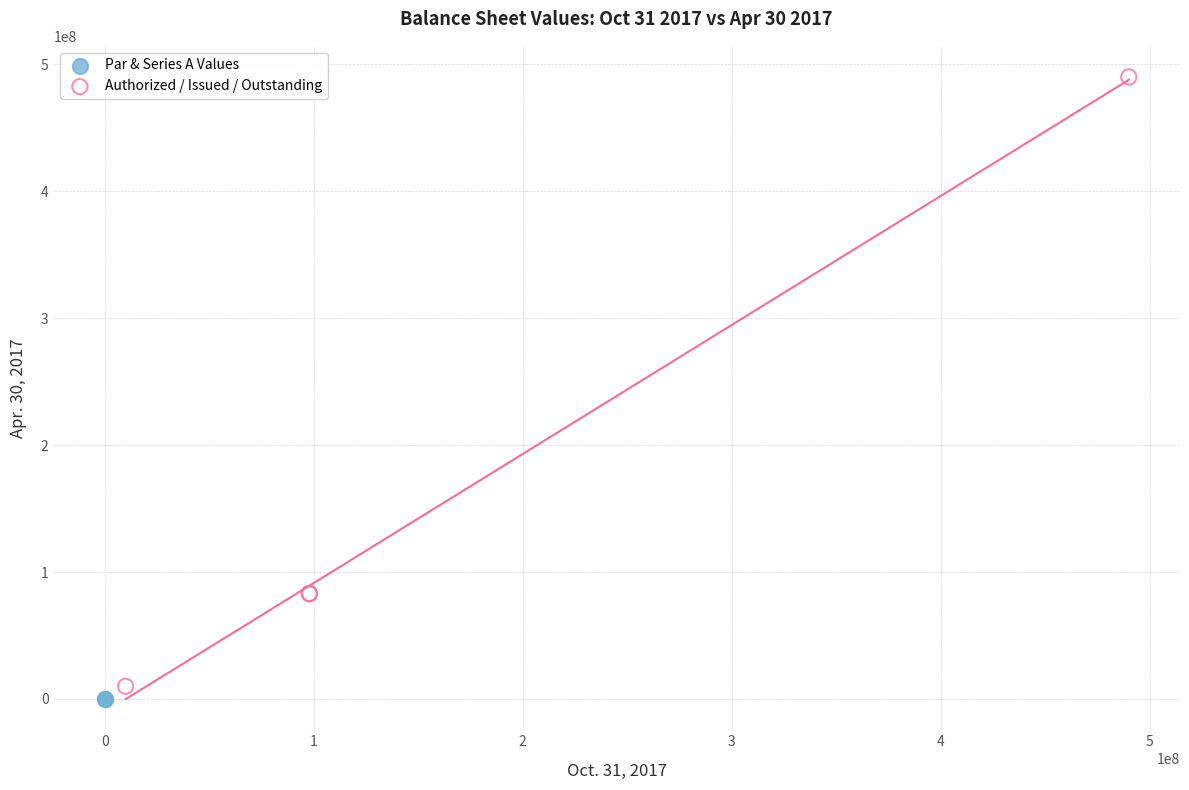

Which series has the largest Y range (max minus min)?

Authorized / Issued / Outstanding